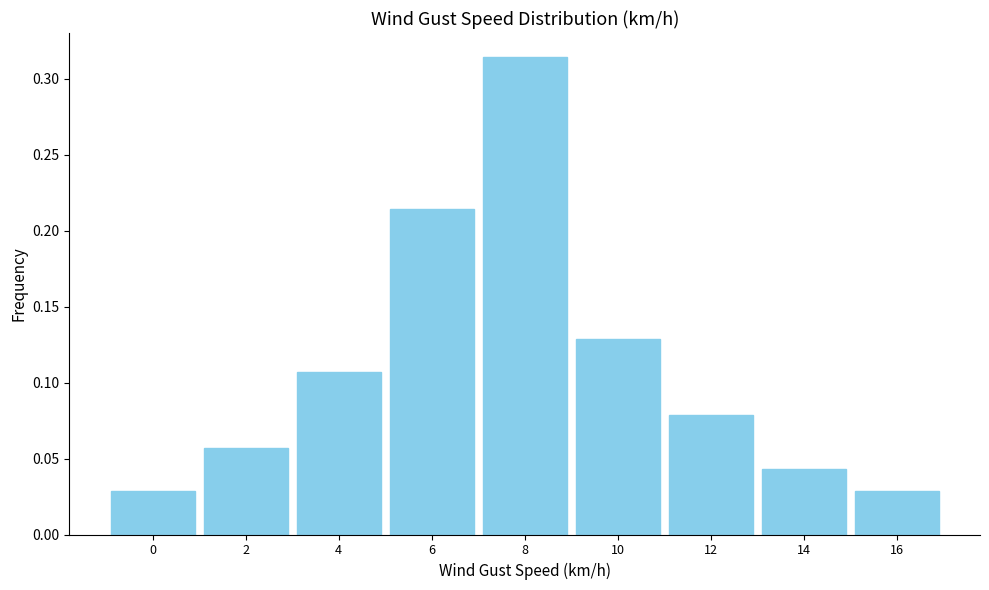

What is the change in value from 0 to 10?

+0.1